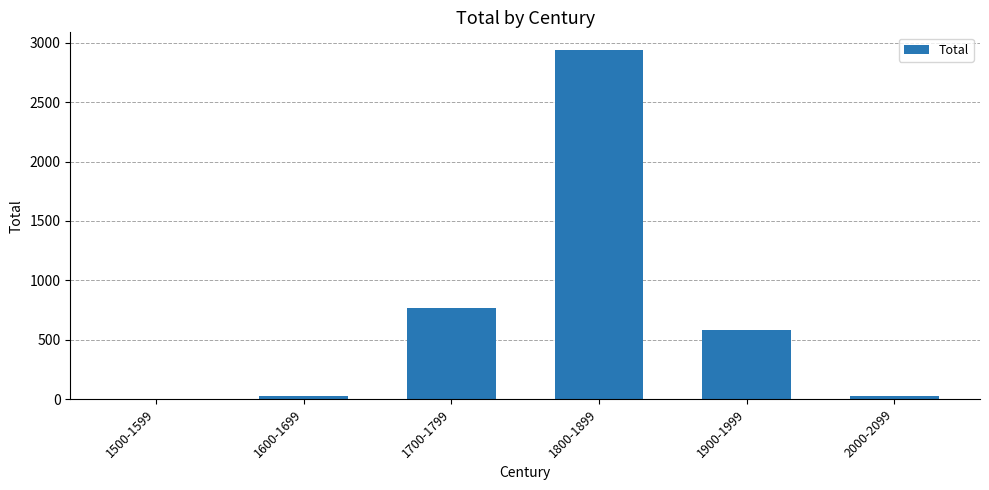

The value at 2000-2099 is 29. True or false?

True